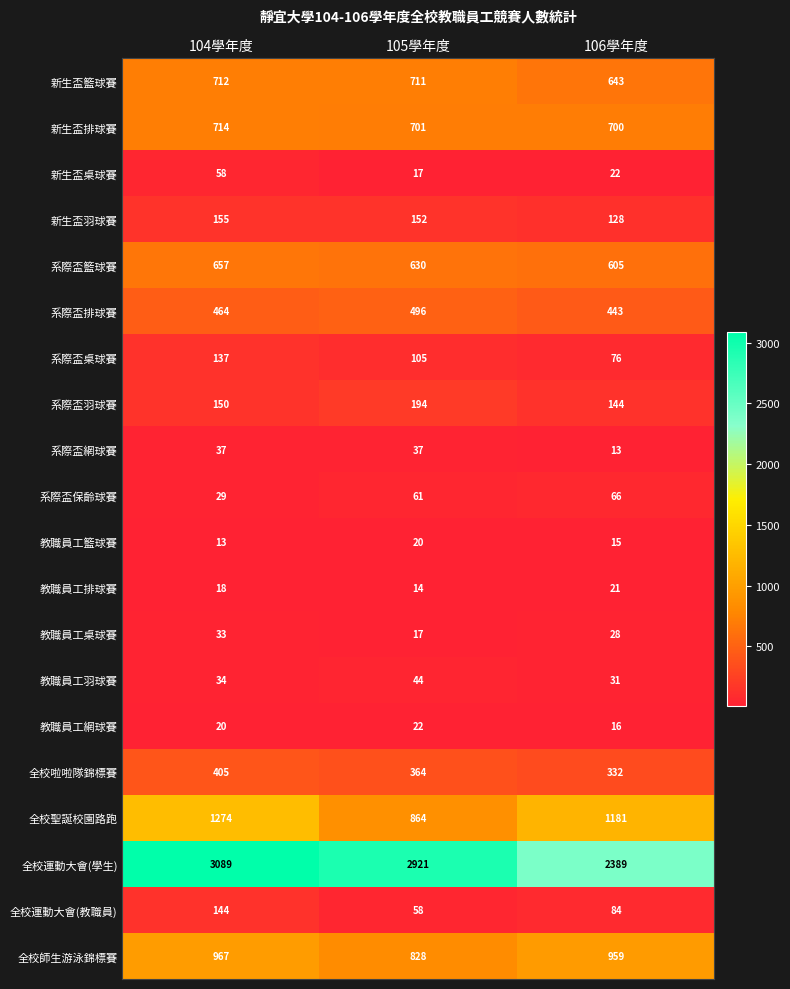

What is the lowest value of the 系際盃網球賽 series?

13